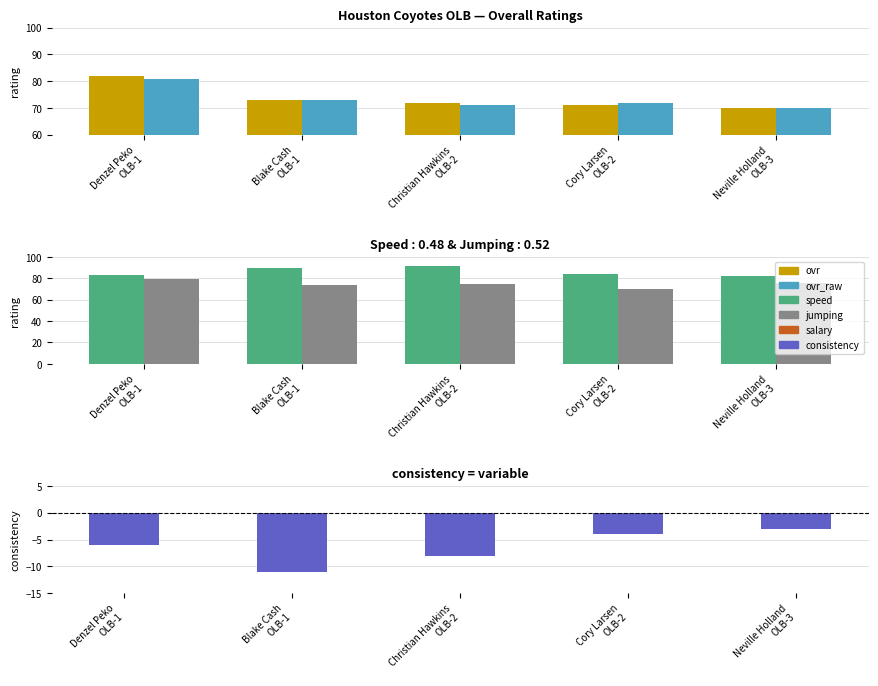

What is the label of the 3rd bar from the right?

Christian Hawkins
OLB-2